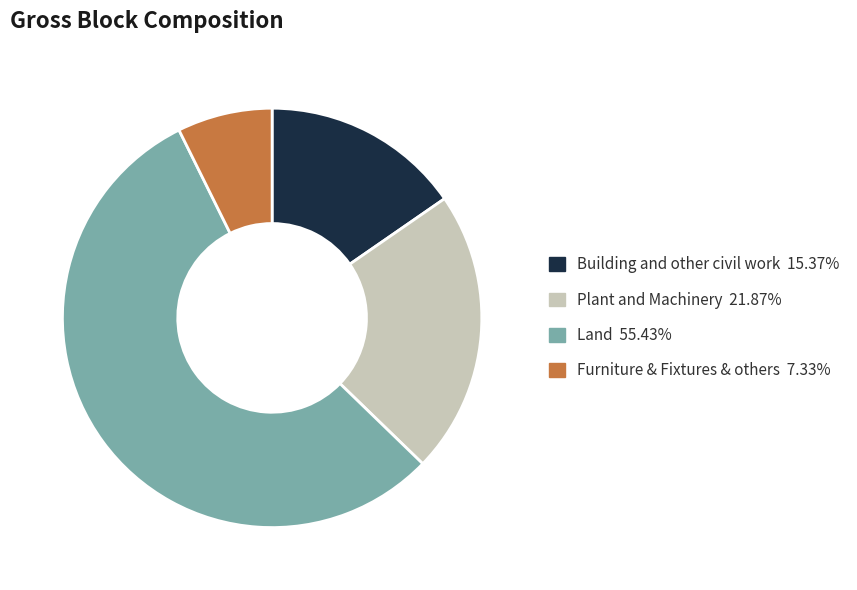

Does any single category account for the majority?

Yes